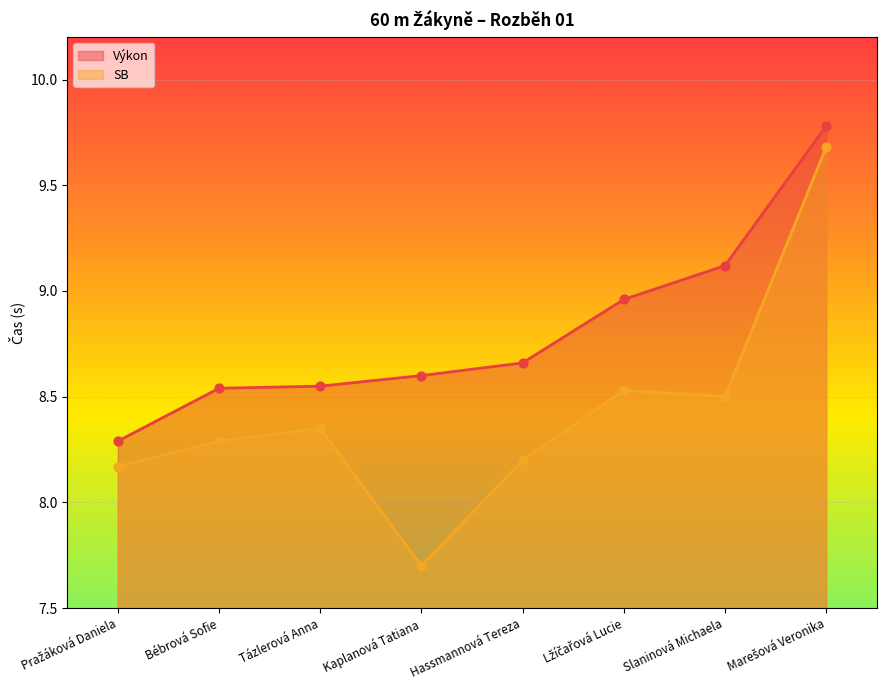

Which series contains the lowest Y value?

SB